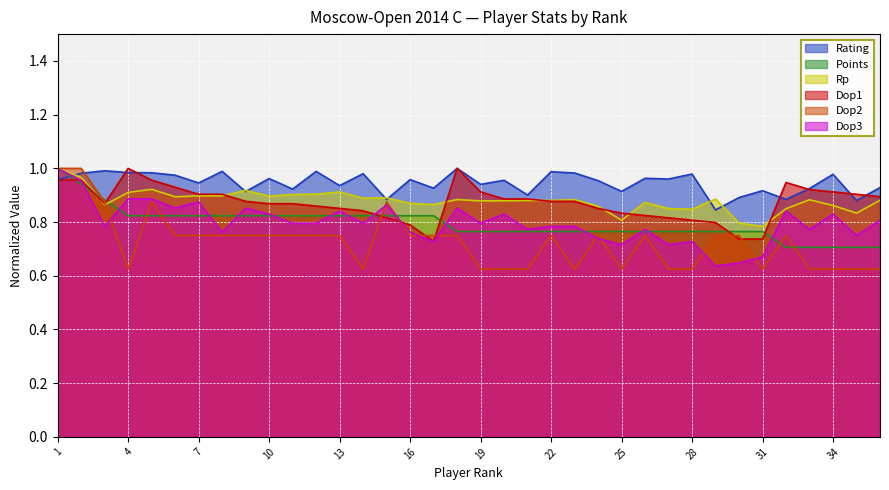

The Points series shows 0.4 at 29. True or false?

False